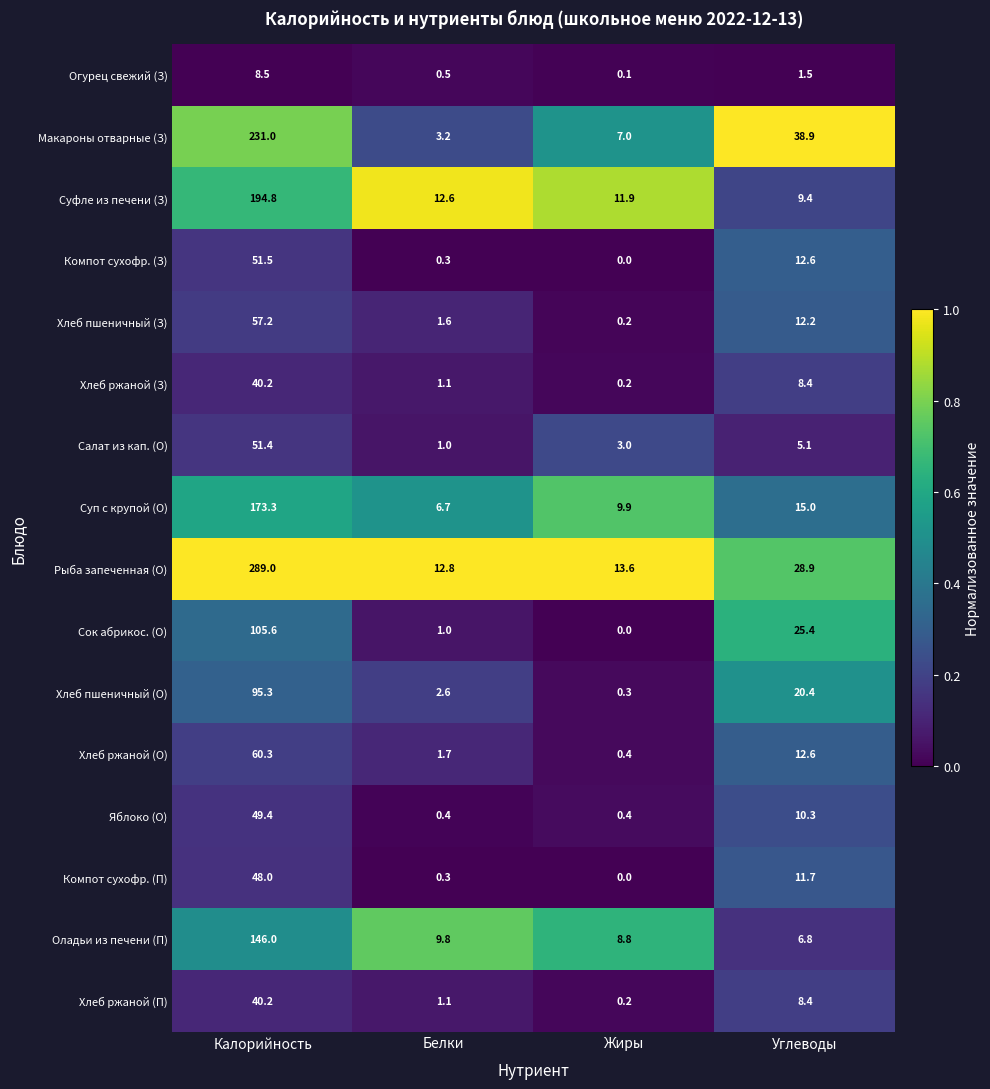

List the labels in order of Хлеб ржаной (П) value, smallest first.

Жиры, Белки, Углеводы, Калорийность